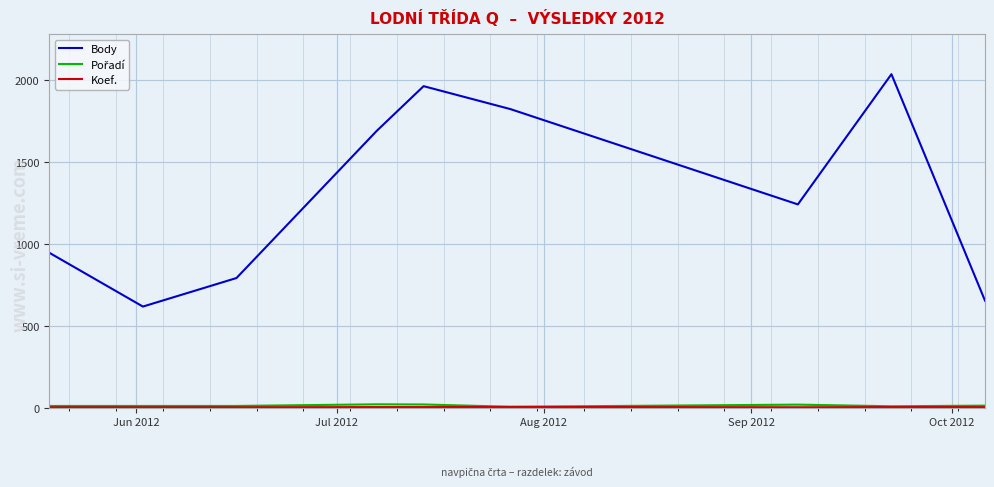

What is the greatest value displayed?

2034